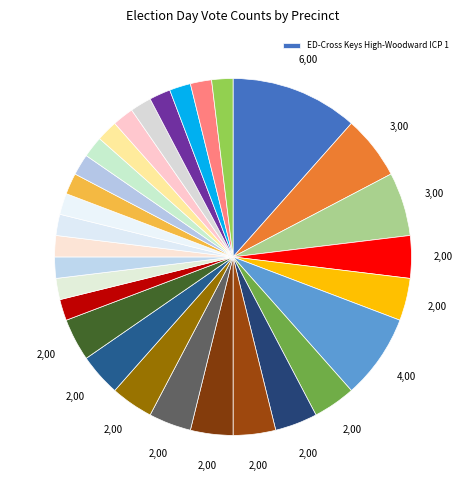

How many slices are in this pie chart?

30